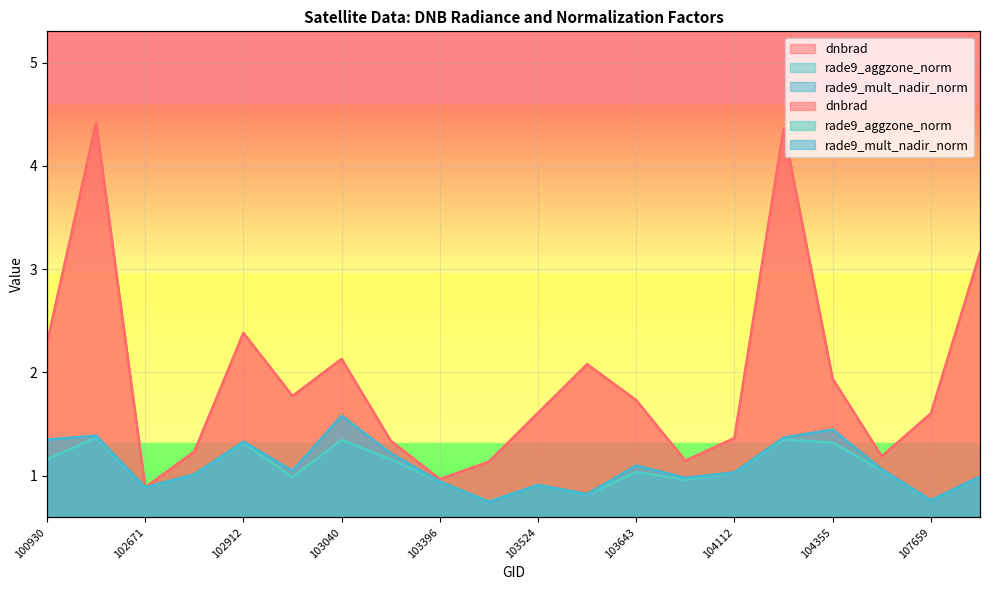

What is the approximate value of rade9_mult_nadir_norm at 107659?

0.8